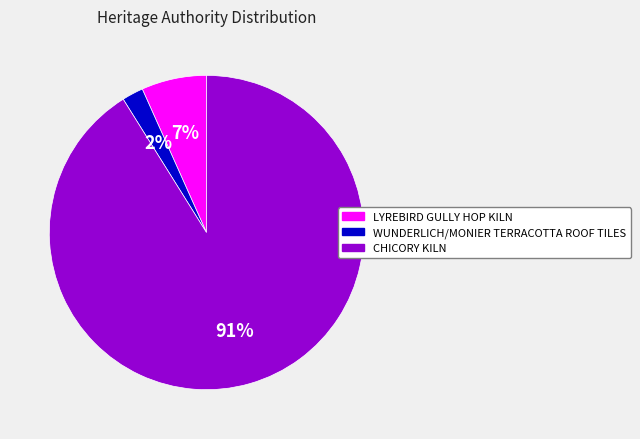

Which slice is the smallest?

WUNDERLICH/MONIER TERRACOTTA ROOF TILES